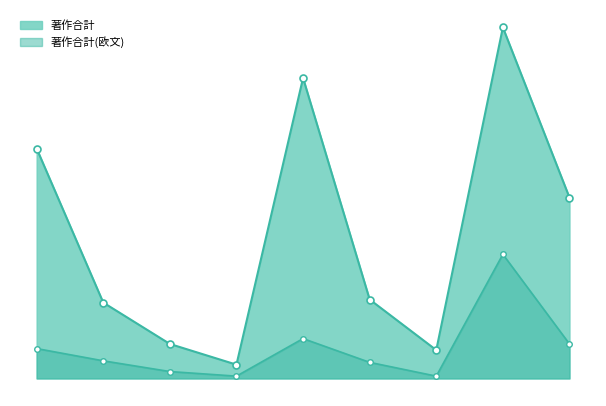

True or false: 著作合計 and 著作合計(欧文) cross at least once.

False